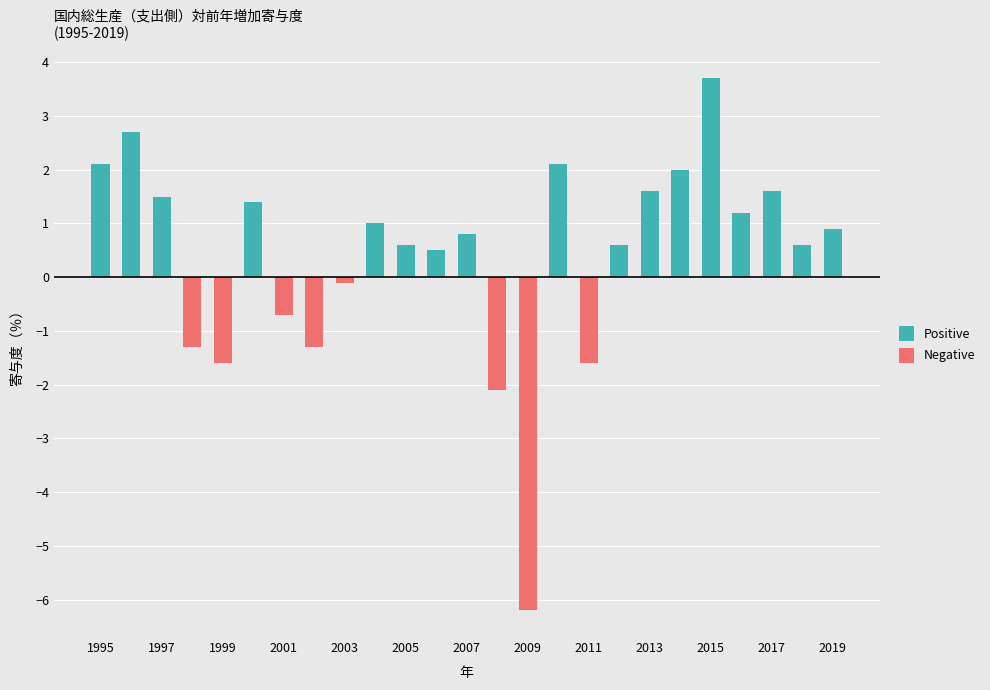

What is the smallest value displayed?

-6.2